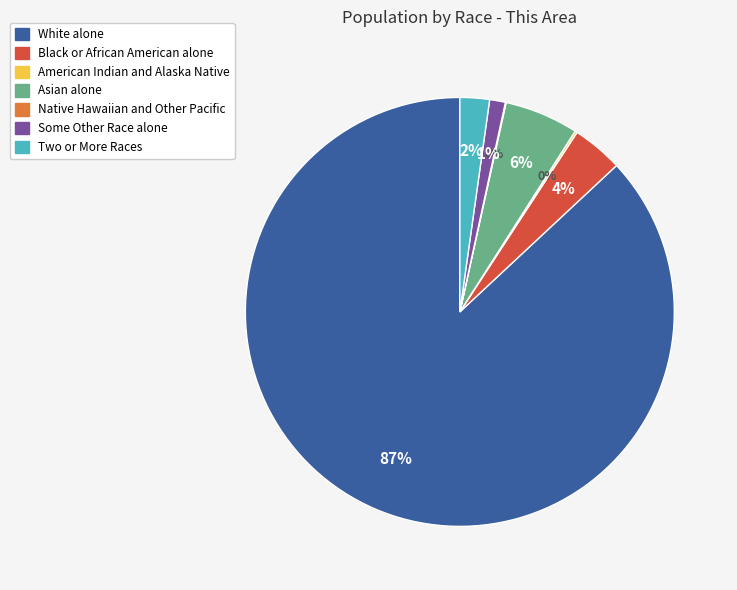

To the nearest percent, what is the average slice percentage?

14%